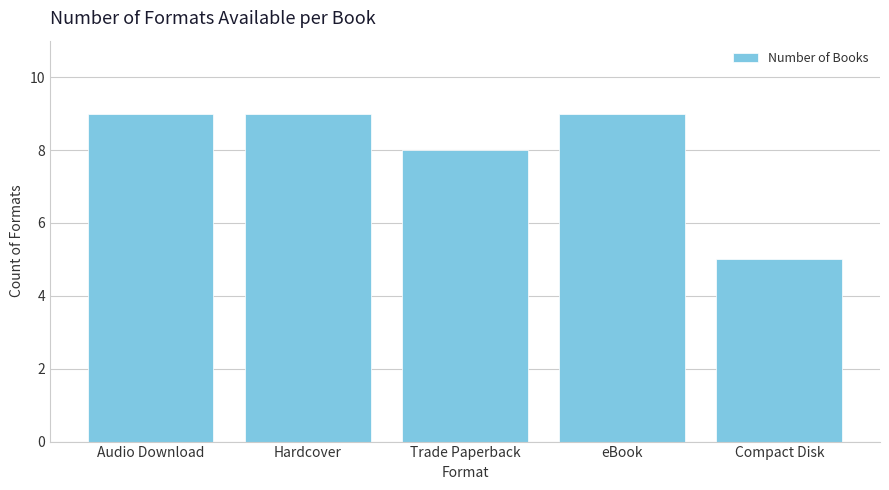

At which category does the chart reach its minimum across all series?

Compact Disk